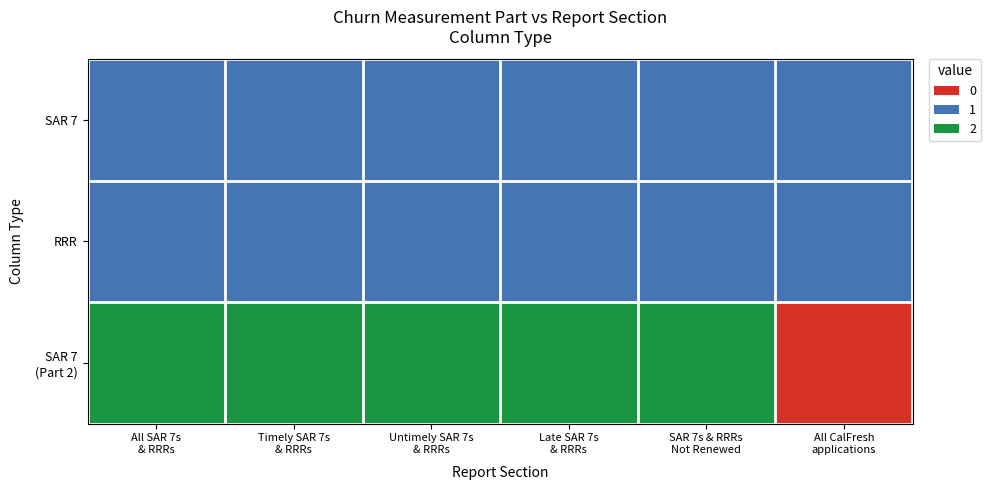

Which series has the largest total across all categories?

SAR 7 (Part 2)